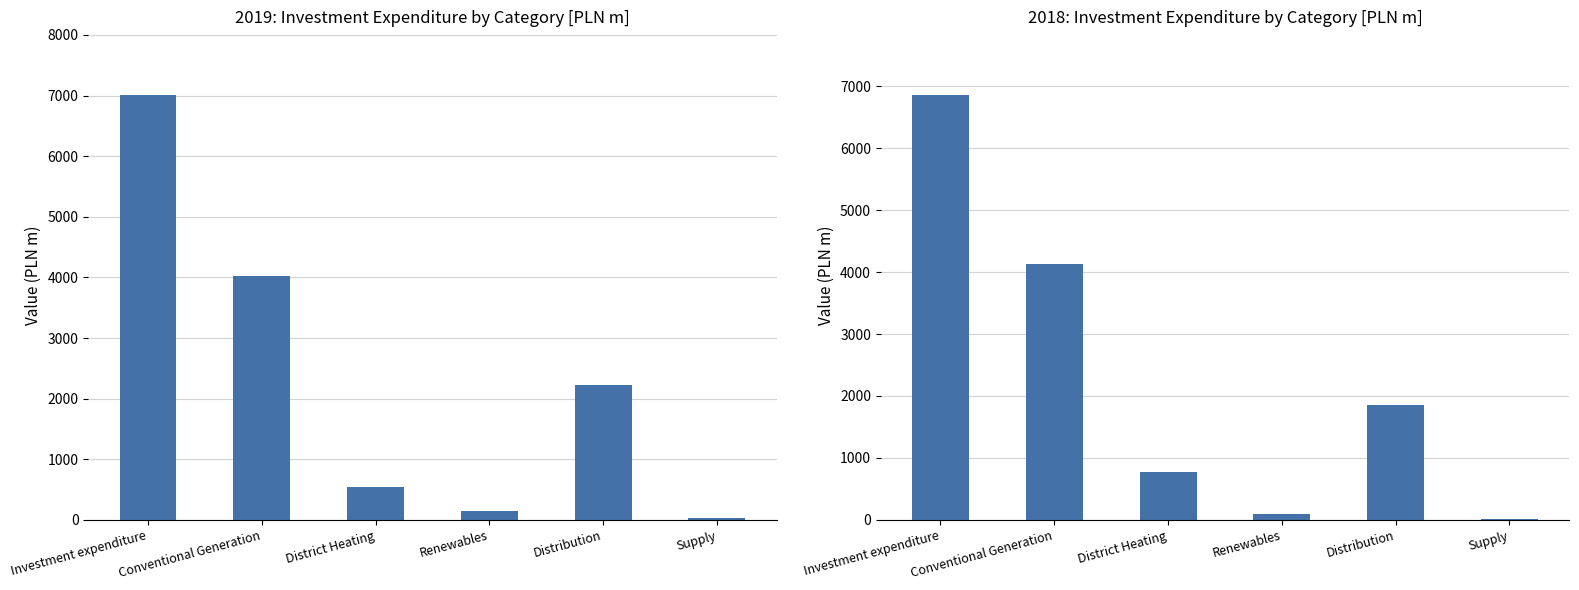

At which label is 2019 closest to 3519?

Conventional Generation